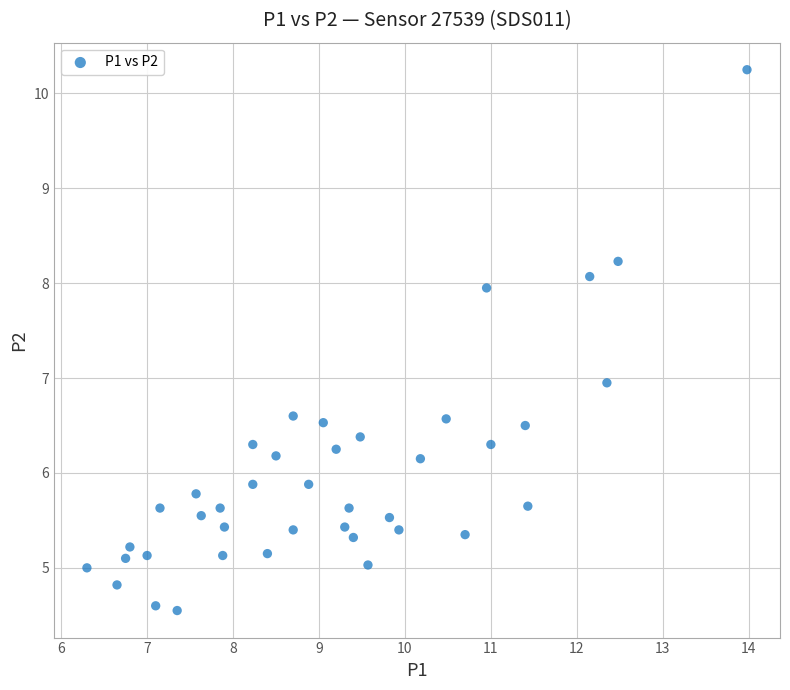

What is the range of X values (max minus min)?

7.7